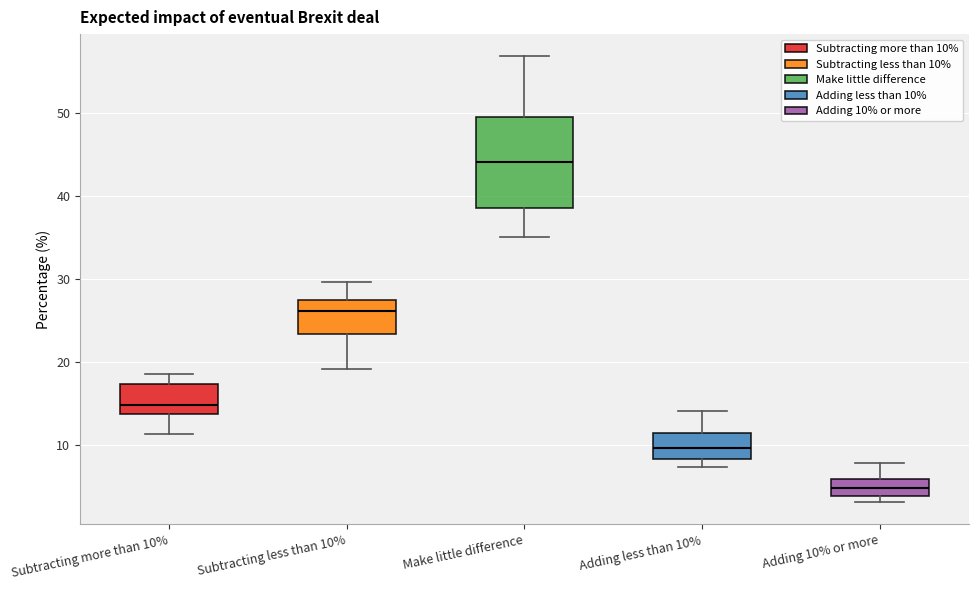

Which box has the lowest median line?

Adding 10% or more